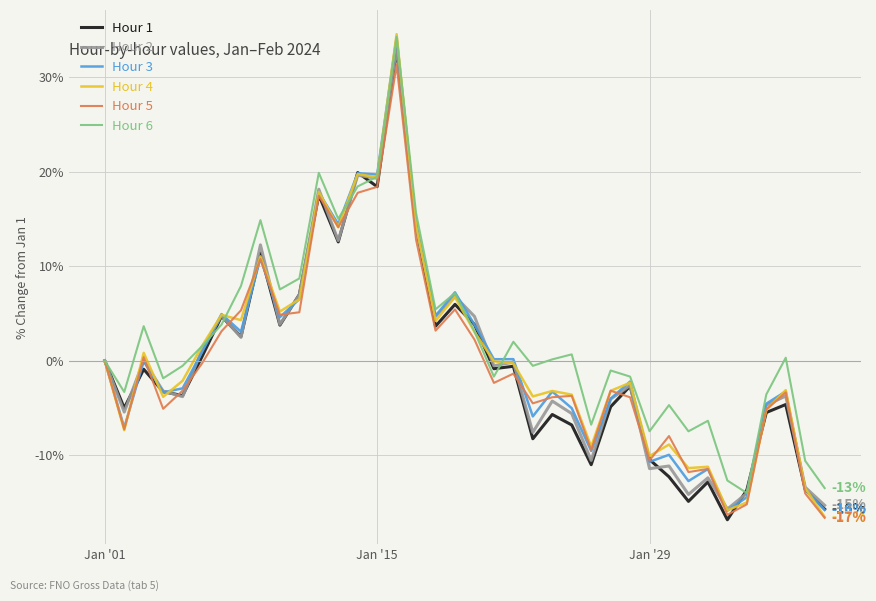

Which series has the largest range (max minus min)?

Hour 4